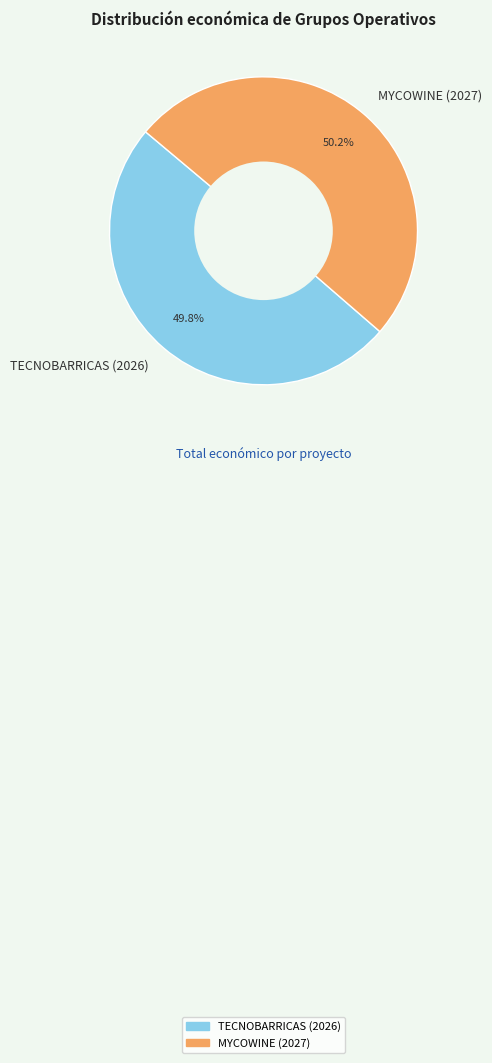

Combined, do TECNOBARRICAS (2026) and MYCOWINE (2027) account for over 50%?

Yes